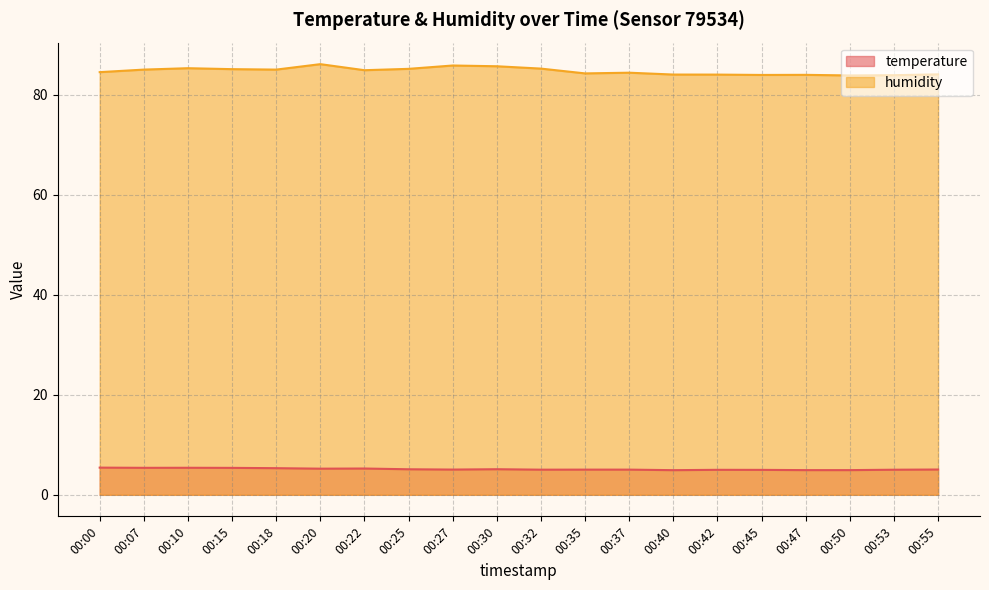

Where is the first local minimum for temperature?

00:07